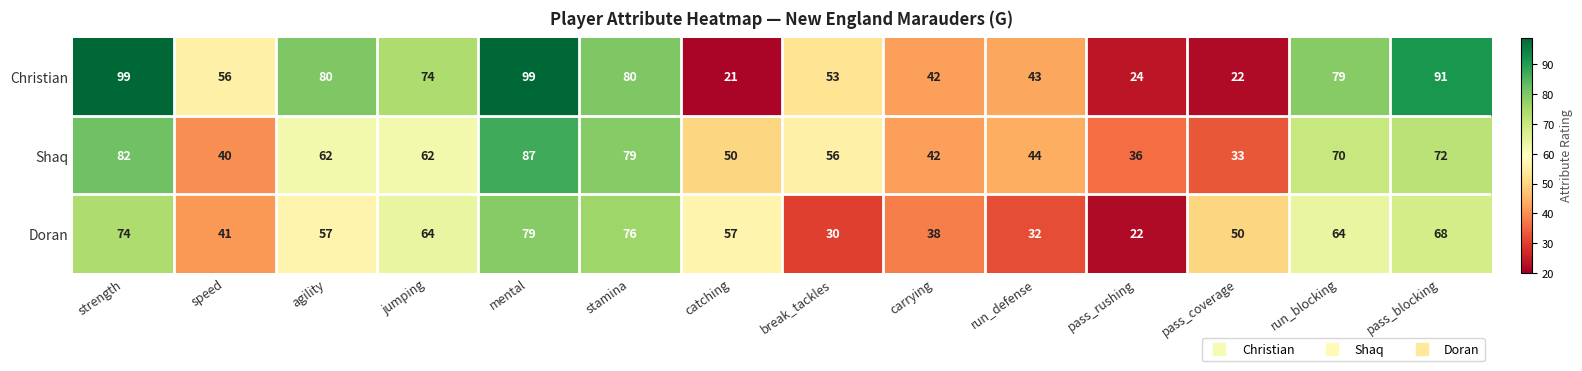

Which series changed the most between catching and run_defense?

Doran